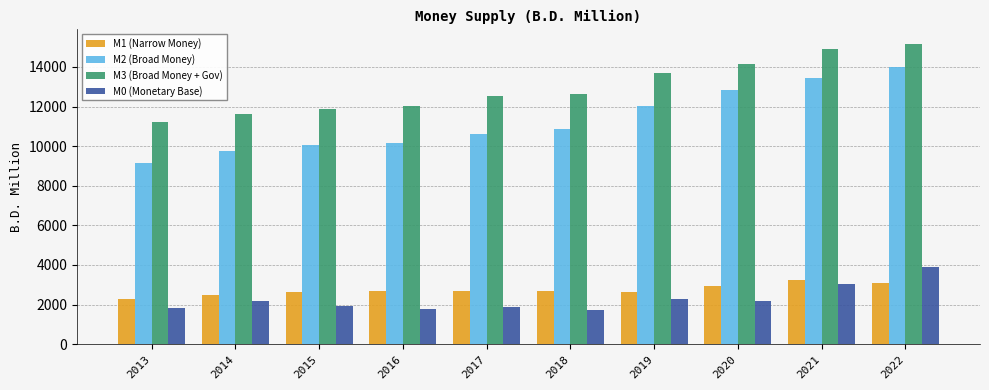

How many values in the M1 (Narrow Money) series exceed 2662?

5